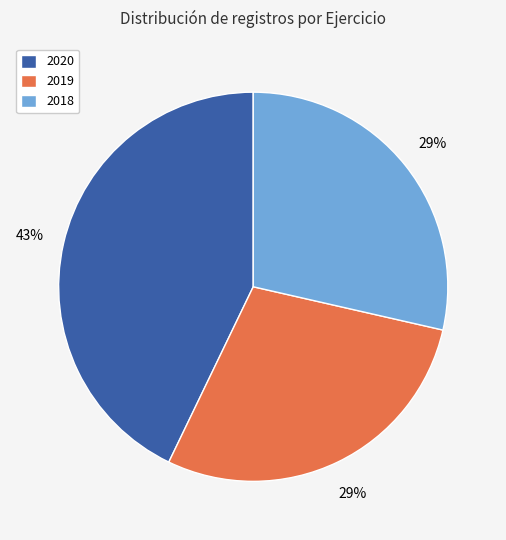

To the nearest percent, what is the average slice percentage?

33%